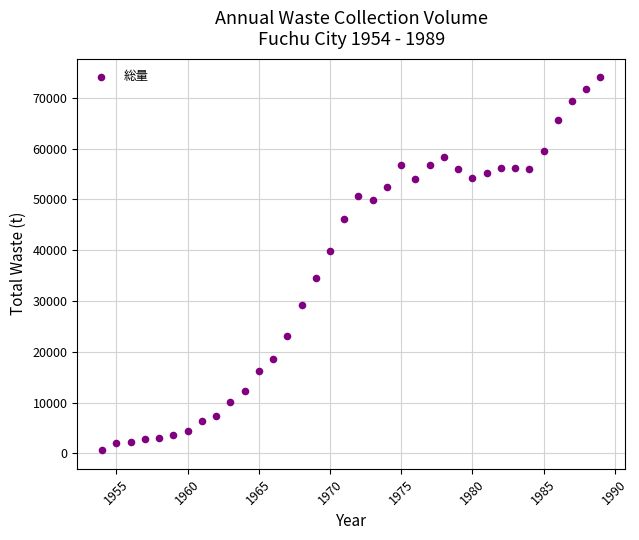

What is the range of Y values (max minus min)?

73411